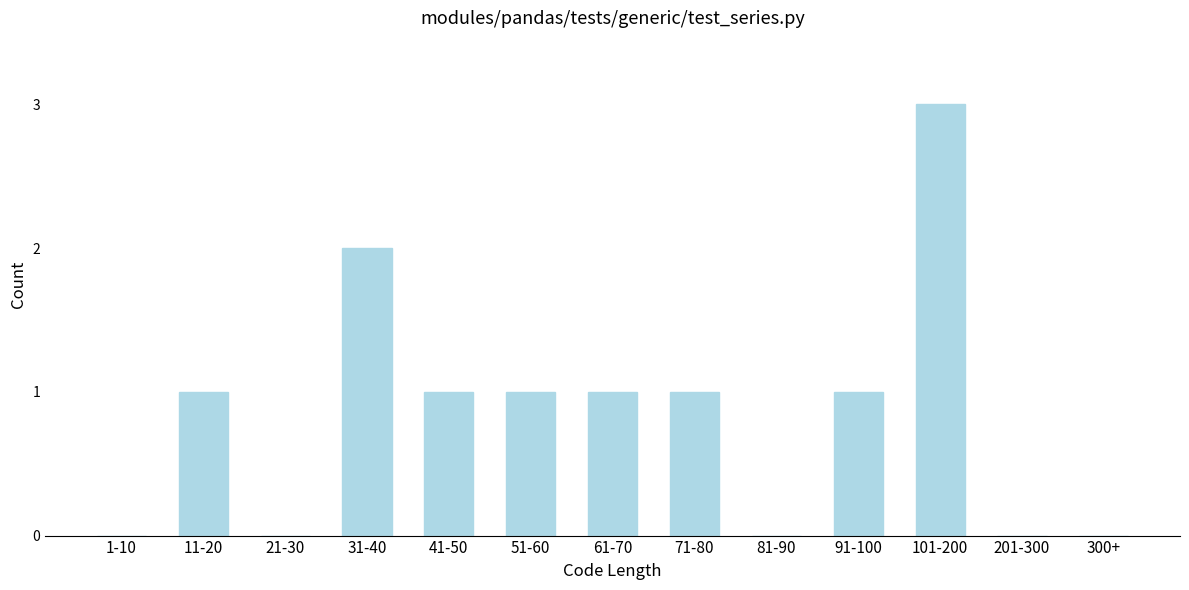

Reading left to right, extract all data points from this chart.

1-10=0	11-20=1	21-30=0	31-40=2	41-50=1	51-60=1	61-70=1	71-80=1	81-90=0	91-100=1	101-200=3	201-300=0	300+=0